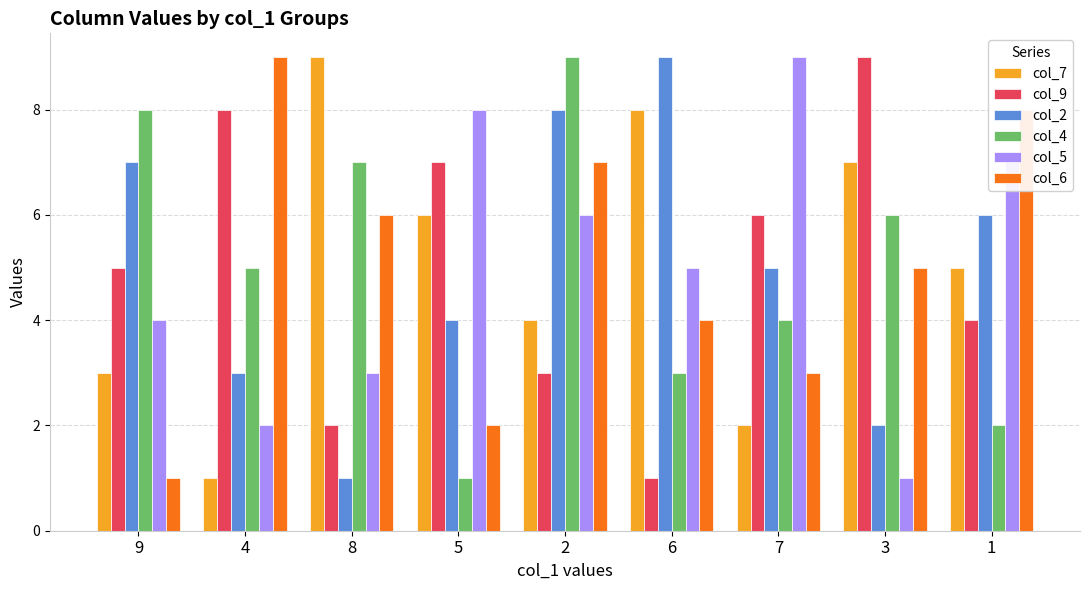

Is the value of col_9 at 2 greater than the value of col_6 at 8?

No